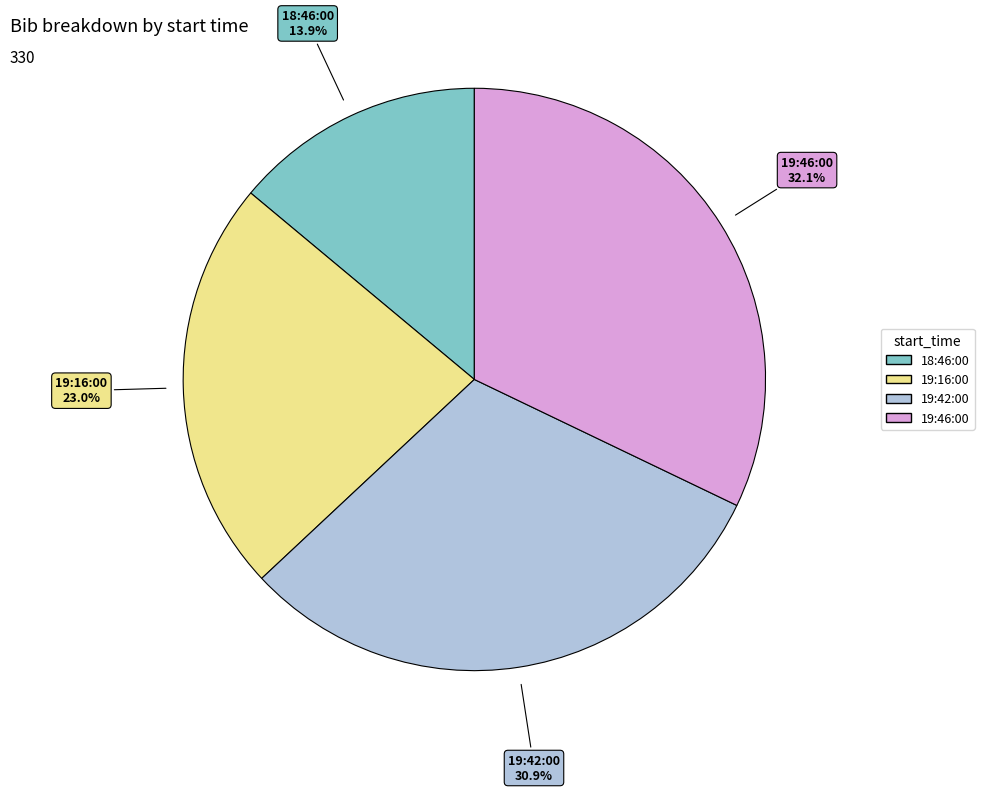

Combined, do 19:46:00 and 19:42:00 account for over 50%?

Yes